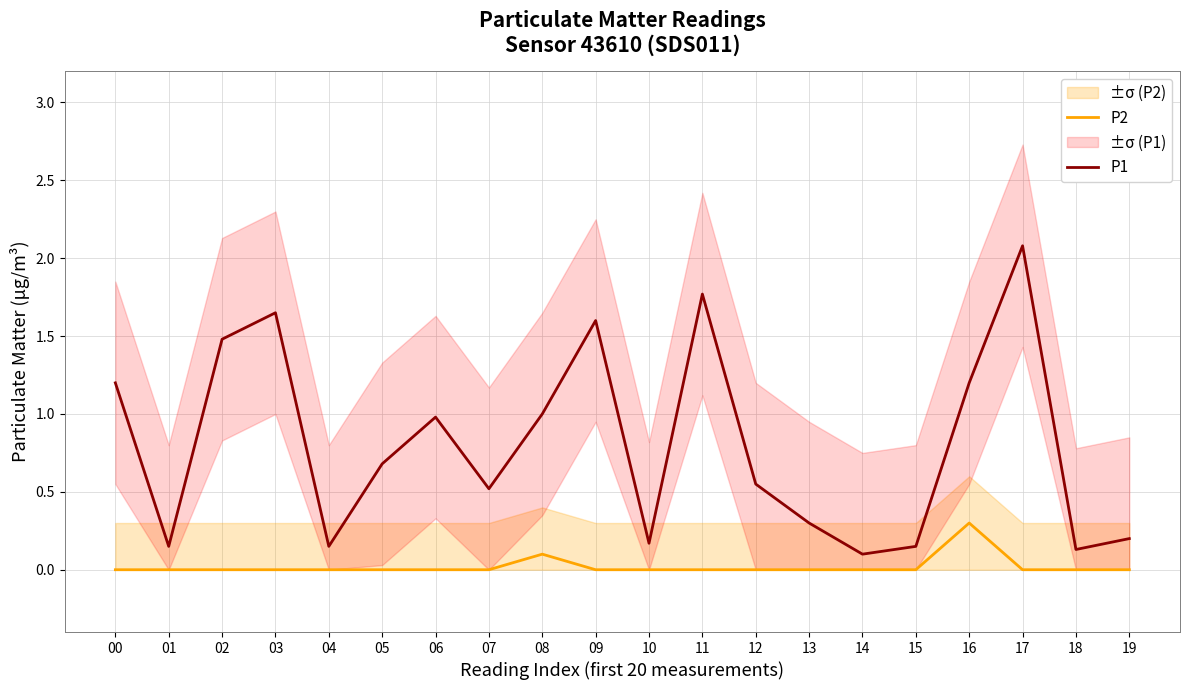

At which category does the chart reach its peak across all series?

17